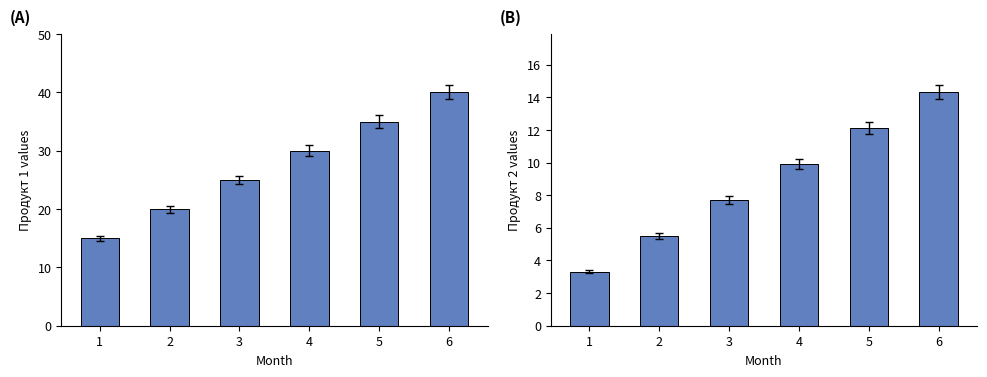

Reading left to right, transcribe all the data shown in this chart.

Продукт 1: 15.0	20.0	25.0	30.0	35.0	40.0
Продукт 2: 3.3	5.5	7.7	9.9	12.1	14.3